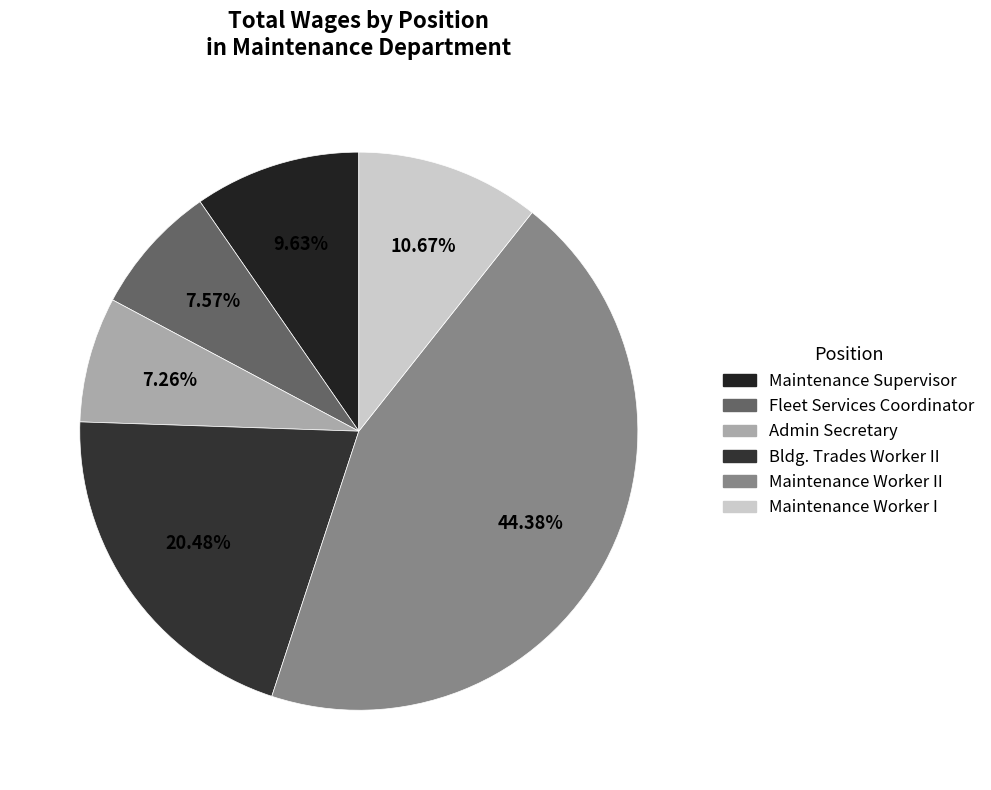

To the nearest percent, what portion does Maintenance Worker I represent?

11%